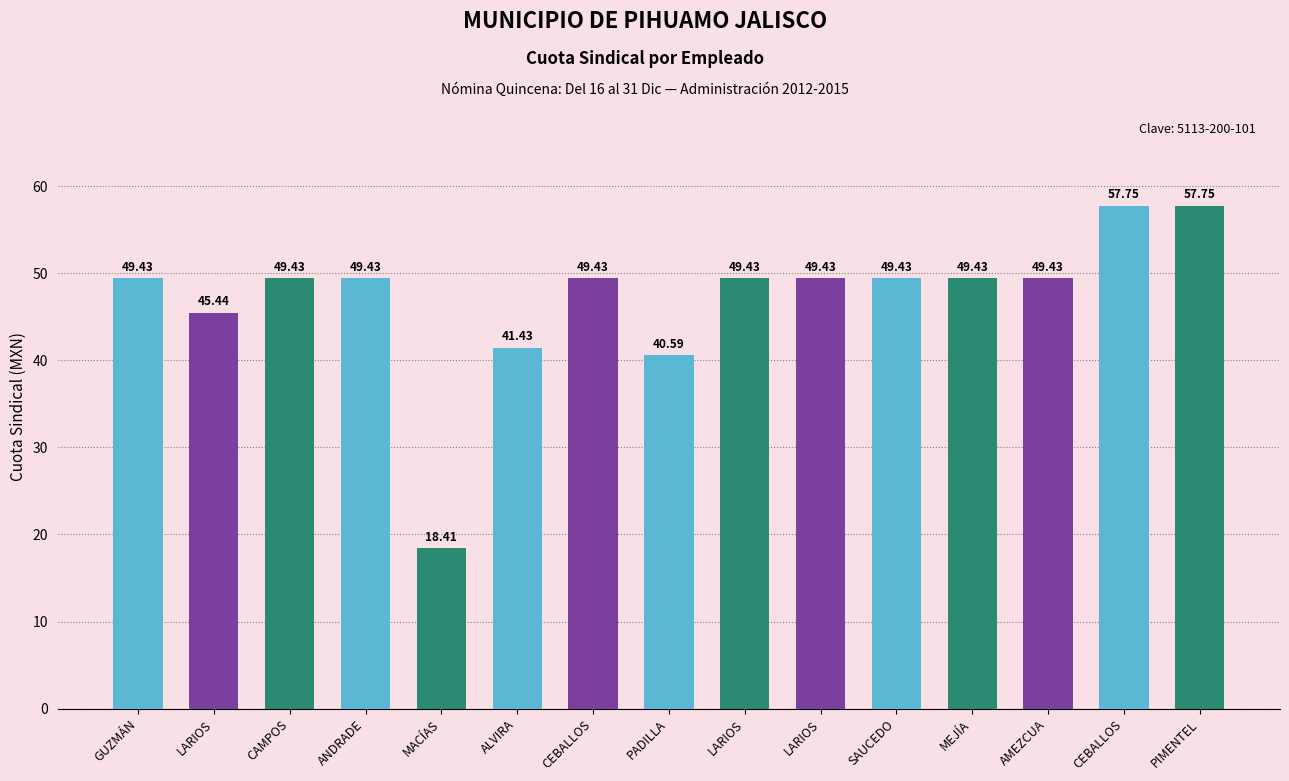

What is the smallest value displayed?

18.4